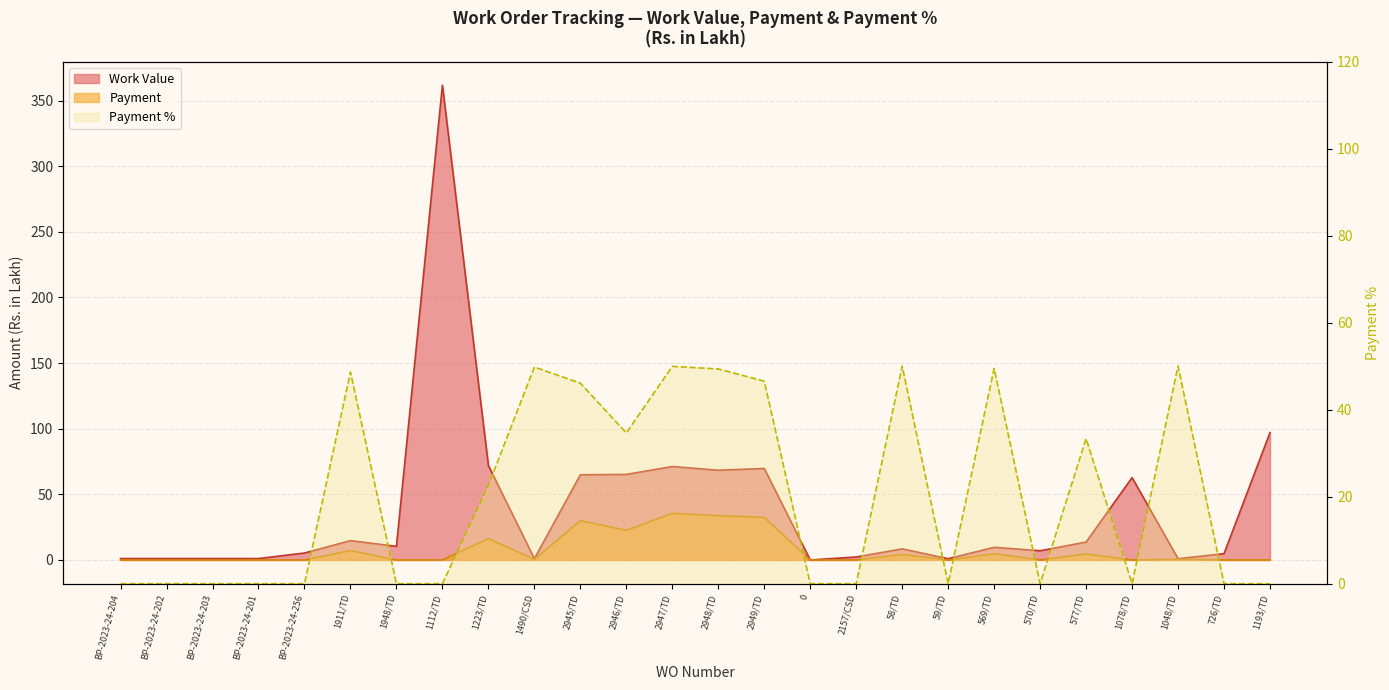

Is the value of Payment % at 2947/TD greater than the value of Payment at 2949/TD?

Yes